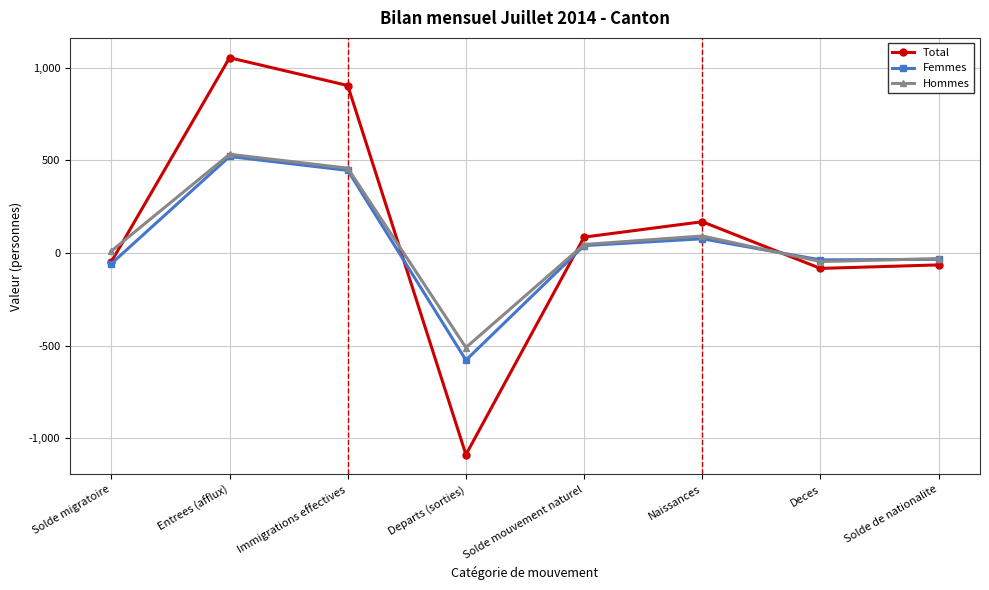

Where is the first local maximum for Total?

Entrees (afflux)